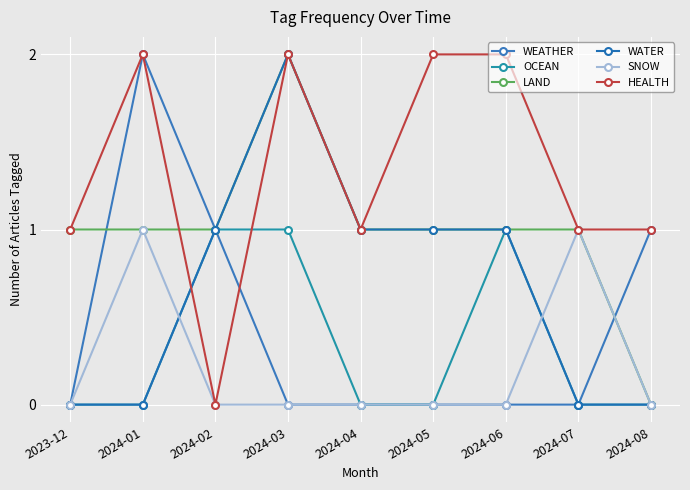

Which series has the widest spread of values?

WEATHER